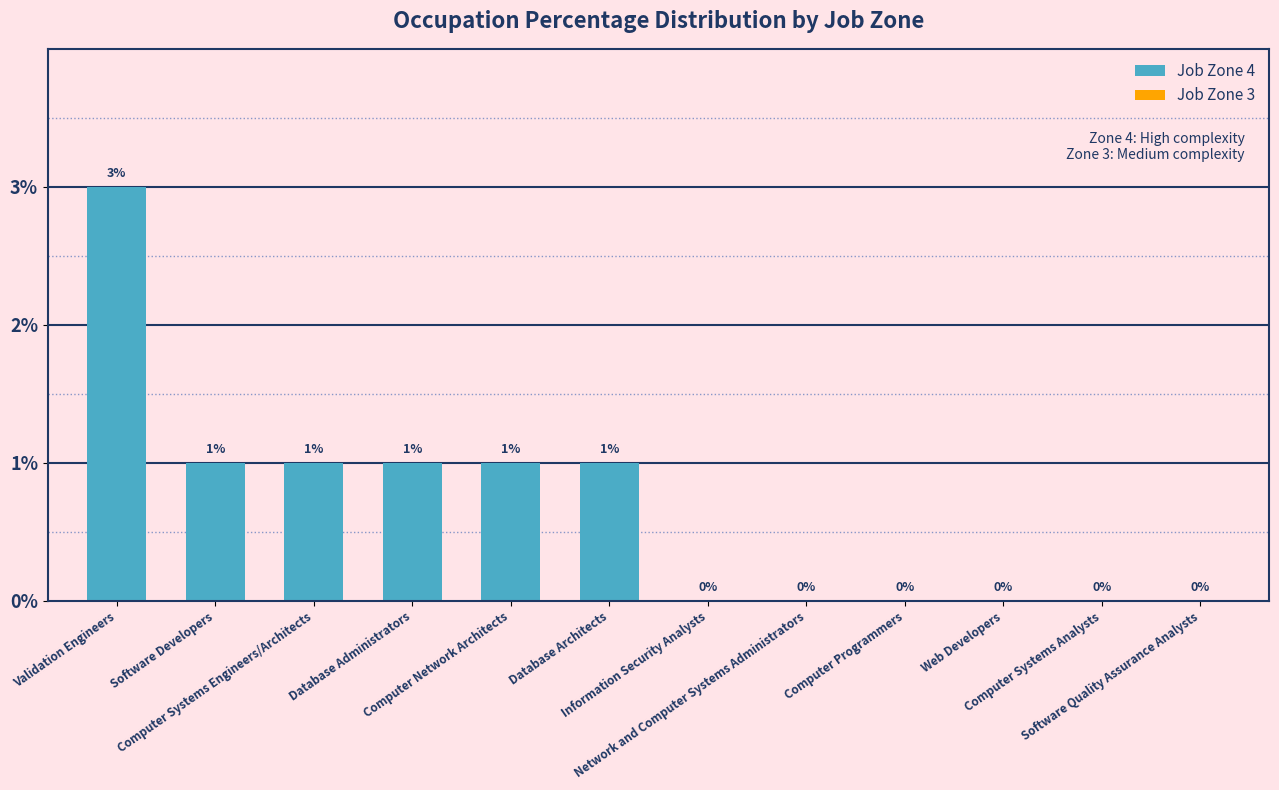

Reading left to right, extract all data points from this chart.

Validation Engineers=3	Software Developers=1	Computer Systems Engineers/Architects=1	Database Administrators=1	Computer Network Architects=1	Database Architects=1	Information Security Analysts=0	Network and Computer Systems Administrators=0	Computer Programmers=0	Web Developers=0	Computer Systems Analysts=0	Software Quality Assurance Analysts=0